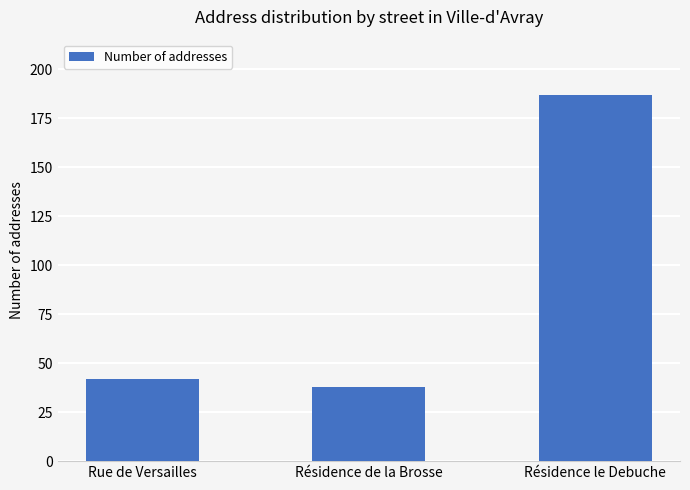

The chart shows a value of 38 at Résidence de la Brosse. True or false?

True